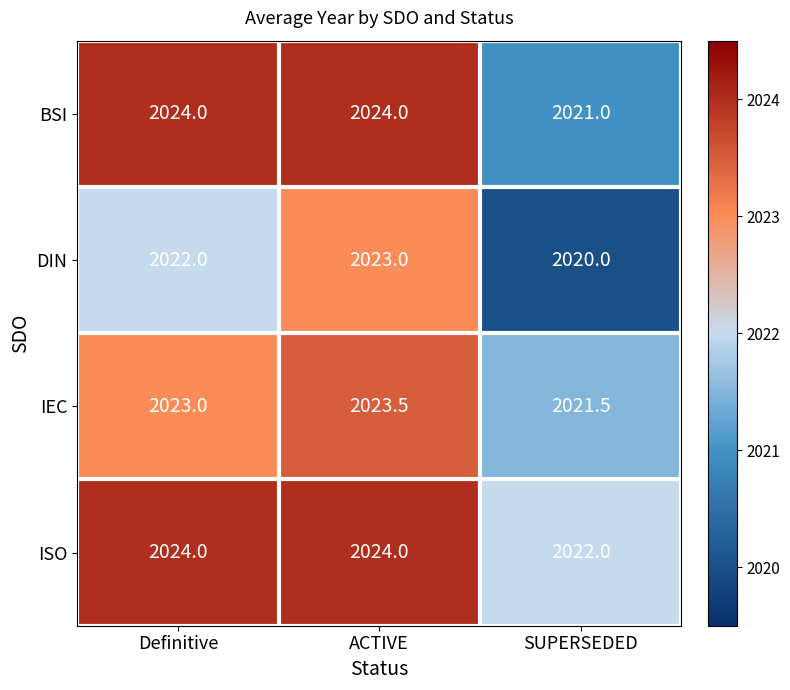

What is the total value across all series at SUPERSEDED?

8084.5